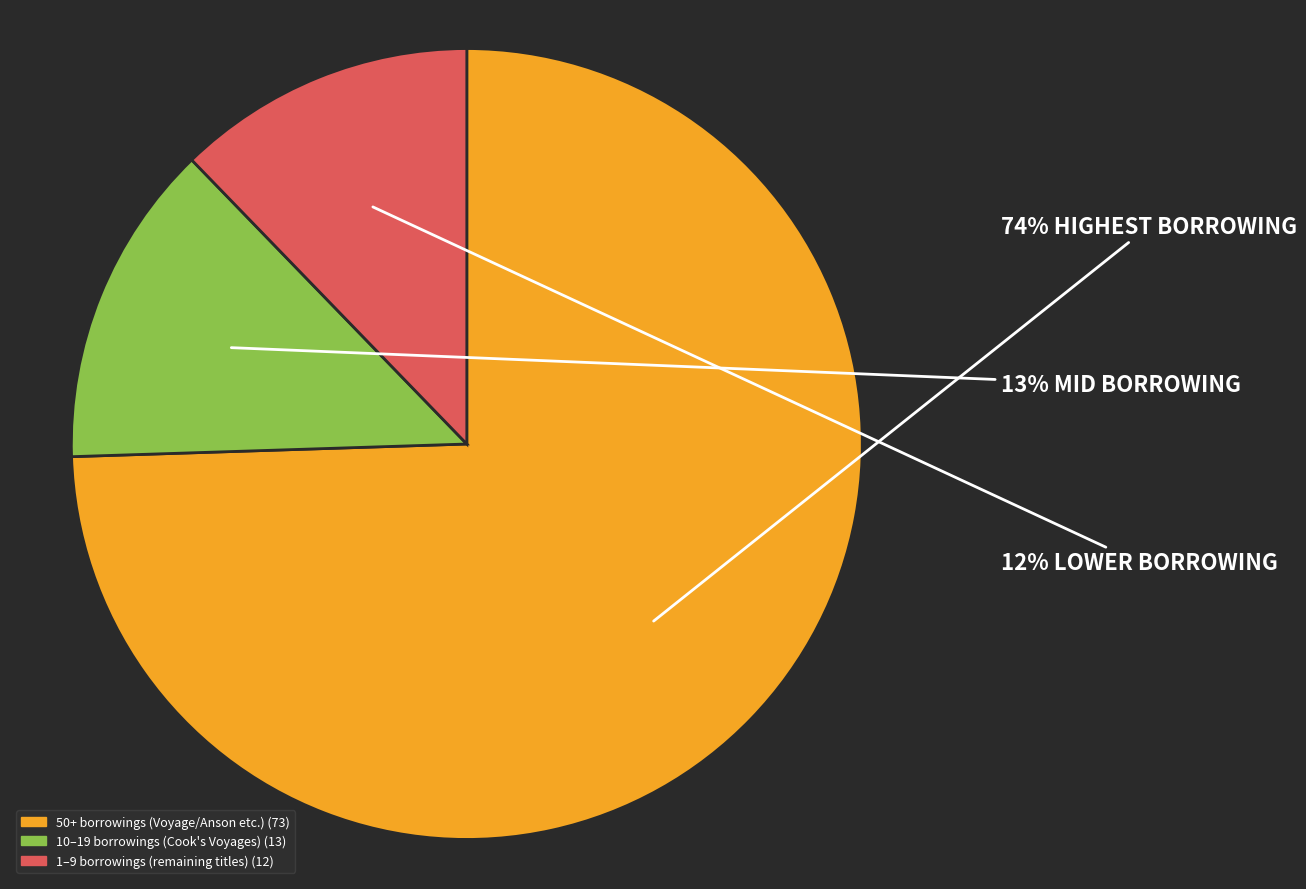

To the nearest percent, what is the average slice percentage?

33%